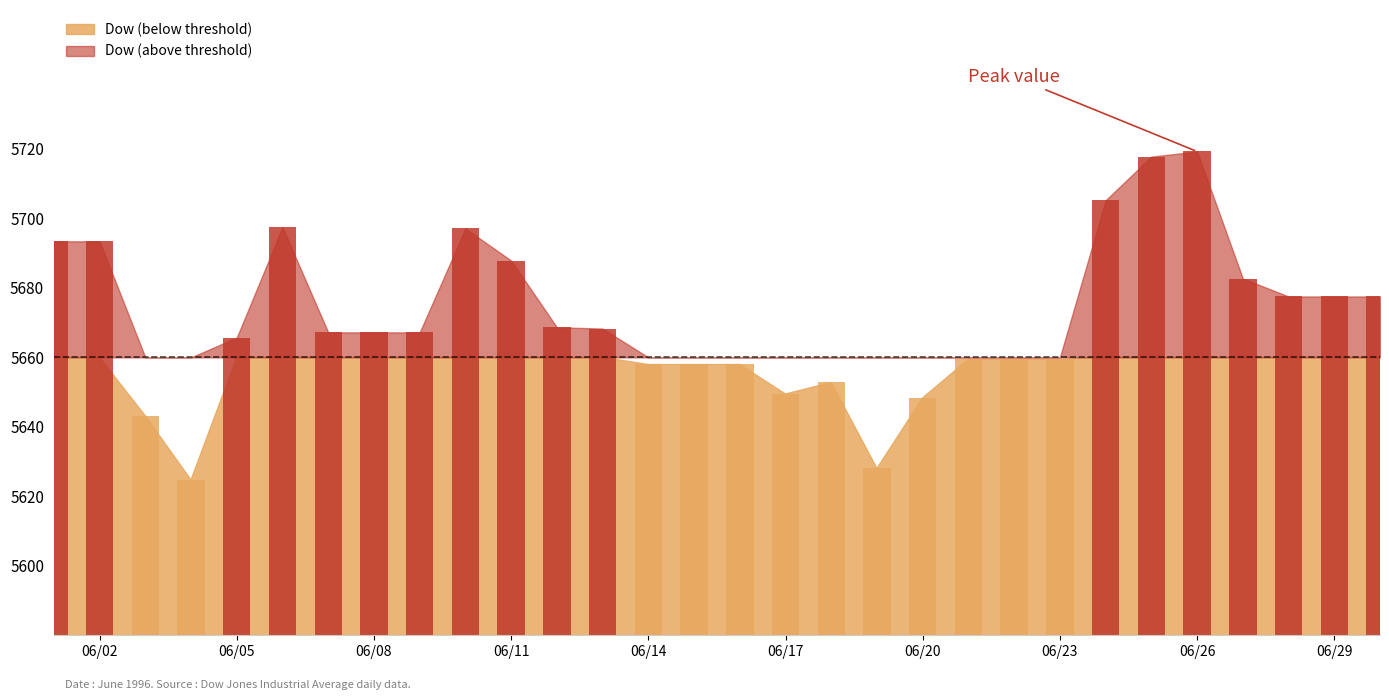

The chart shows a value of 5705.2 at 1996-06-24. True or false?

True